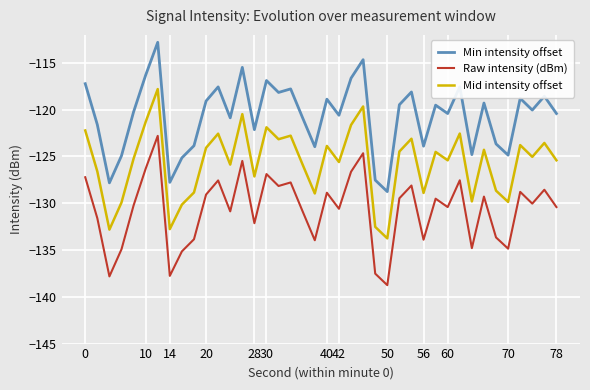

Rank the series by their maximum value, from highest to lowest.

Min intensity offset, Mid intensity offset, Raw intensity (dBm)